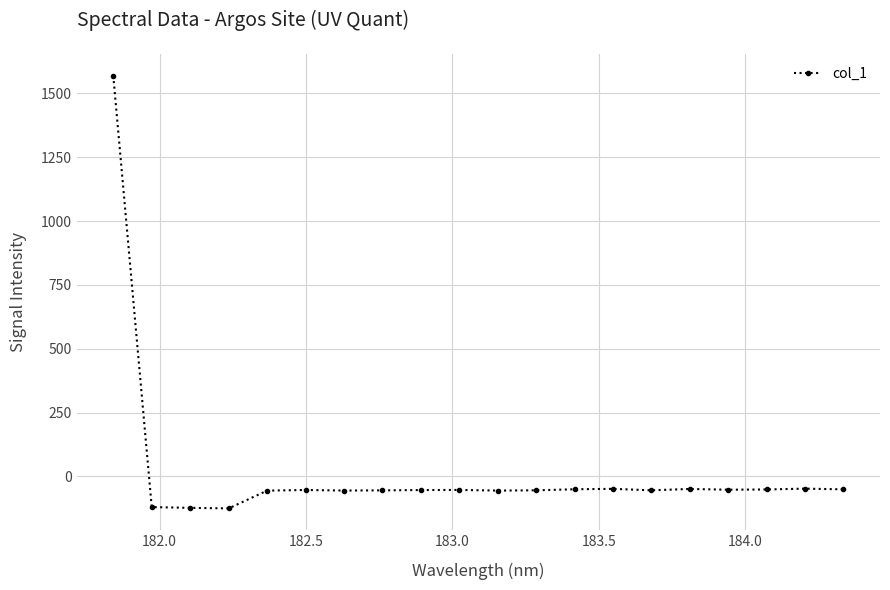

What is the value of the 18th point from the left?

-50.8